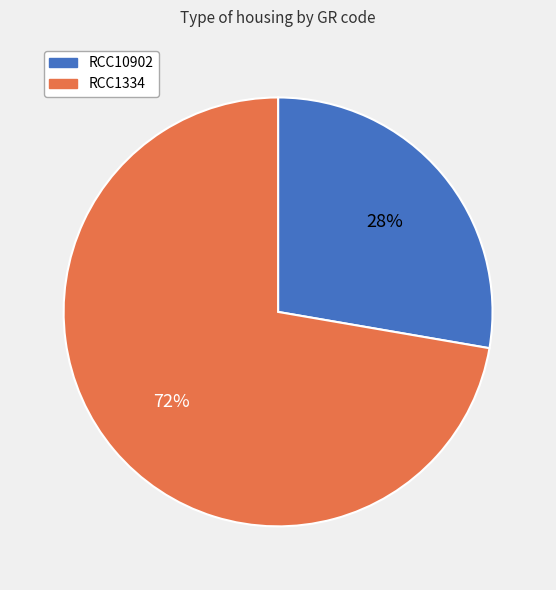

To the nearest percent, what is the combined percentage of RCC10902 and RCC1334?

100%